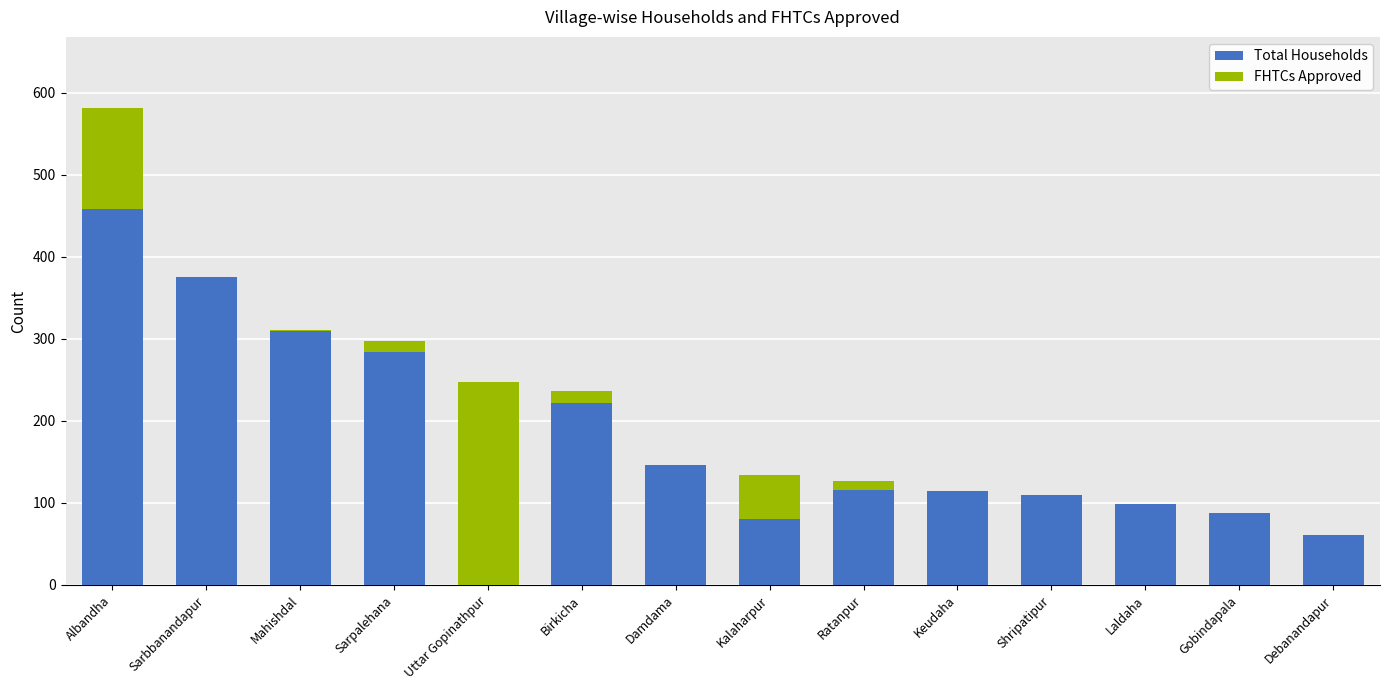

What is the sum of all Total Households values?

2464